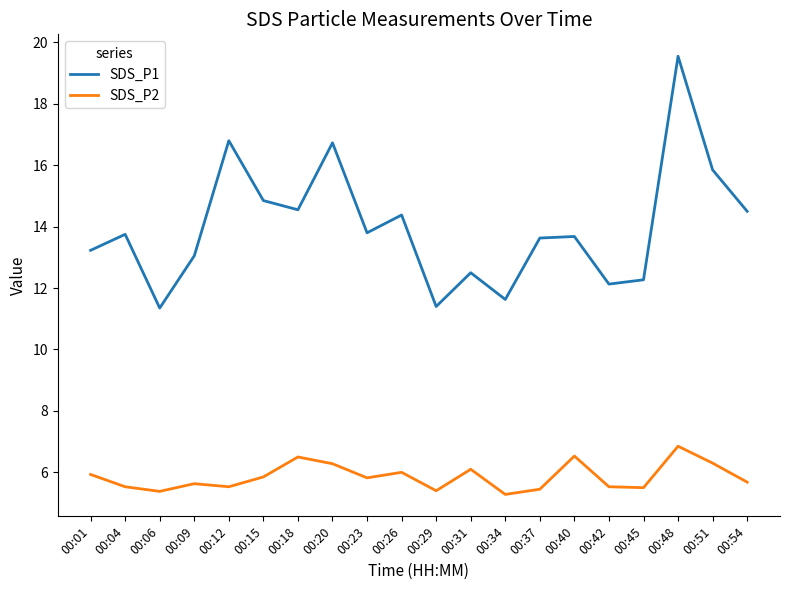

True or false: SDS_P1 and SDS_P2 intersect in this chart.

False